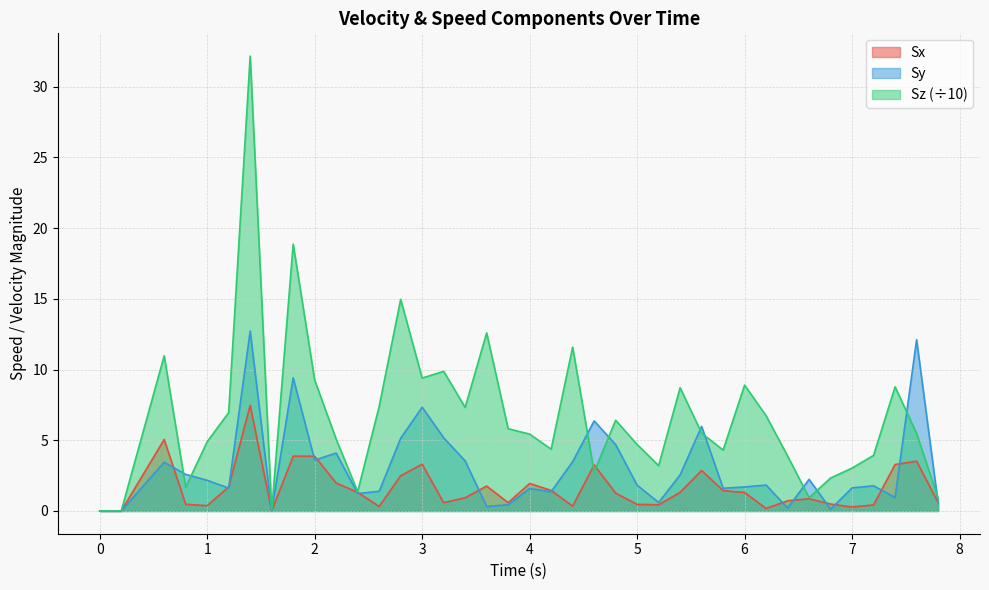

How many intersections are there between Sx and Sz?

2